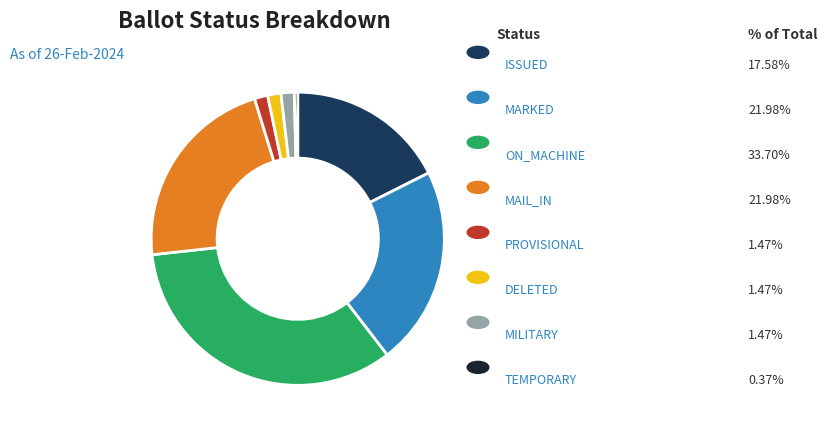

Is there a majority slice in this chart?

No